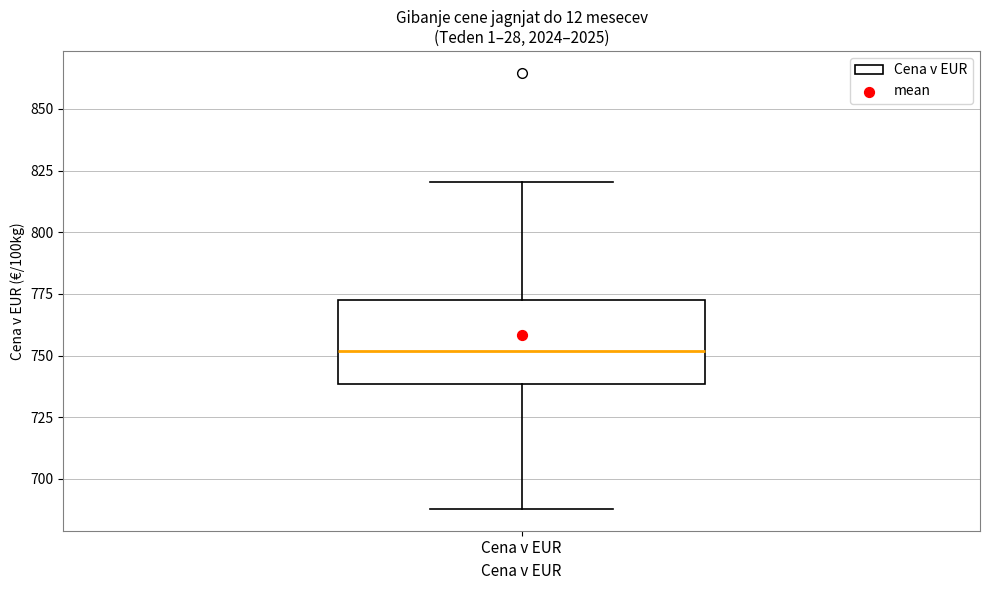

Transcribe this box plot: give where the median line is, the range the box spans, and where the two whiskers end, as read against the y-axis. The values are not printed on the chart, so give them approximately, as read against the axis.

median 750, box 740 to 775, whiskers 690 to 820